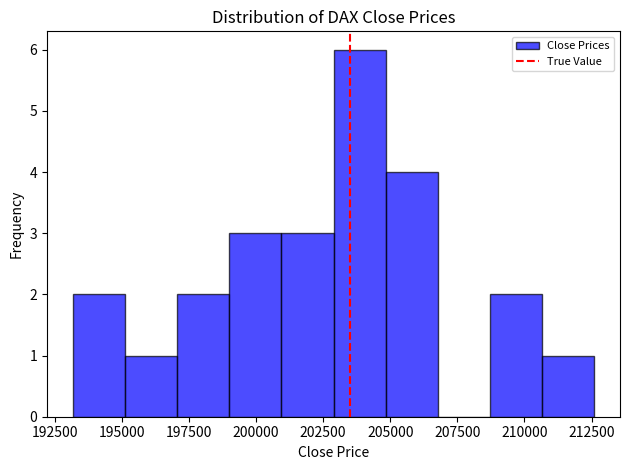

Read against the x-axis, roughly where is the centre of the tallest bar?

204000